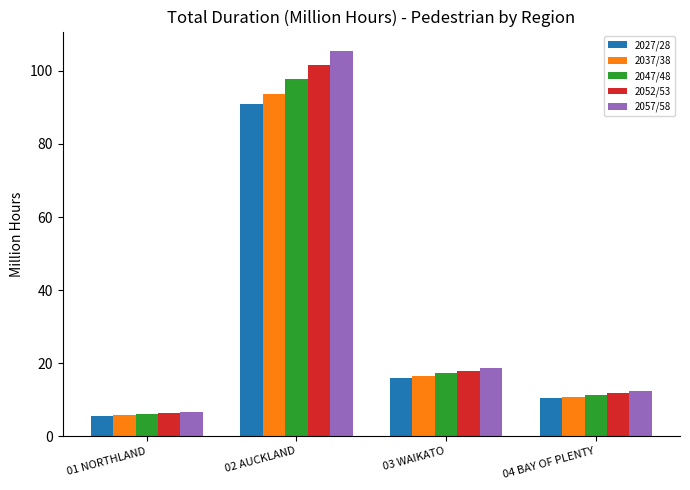

Reading left to right, list all the values displayed in this chart.

2027/28: 5.7	90.9	15.9	10.5
2037/38: 5.9	93.8	16.5	10.9
2047/48: 6.1	97.7	17.3	11.4
2052/53: 6.4	101.6	18.0	11.9
2057/58: 6.7	105.5	18.7	12.3